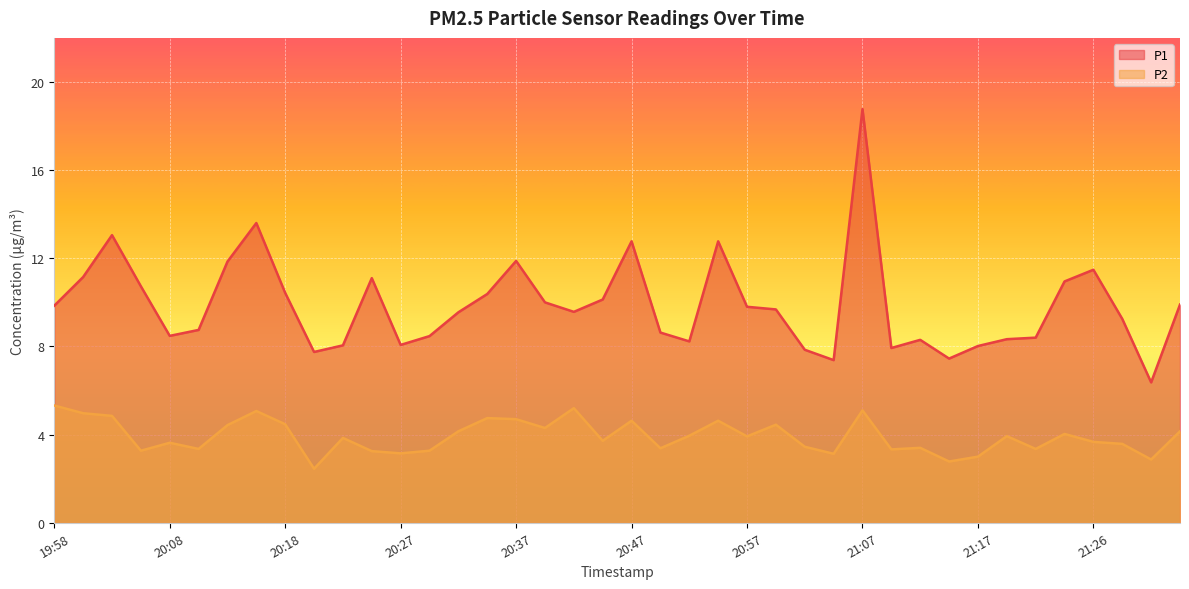

At which label does P1 reach its minimum?

21:31